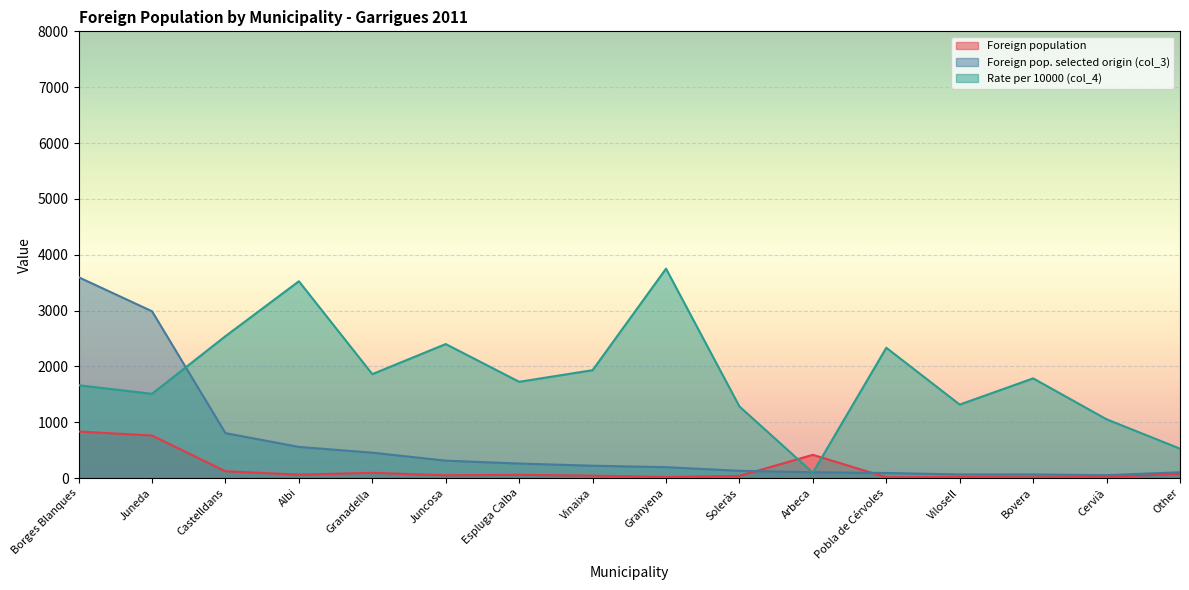

Between Granadella and Albi, which is larger?

Granadella